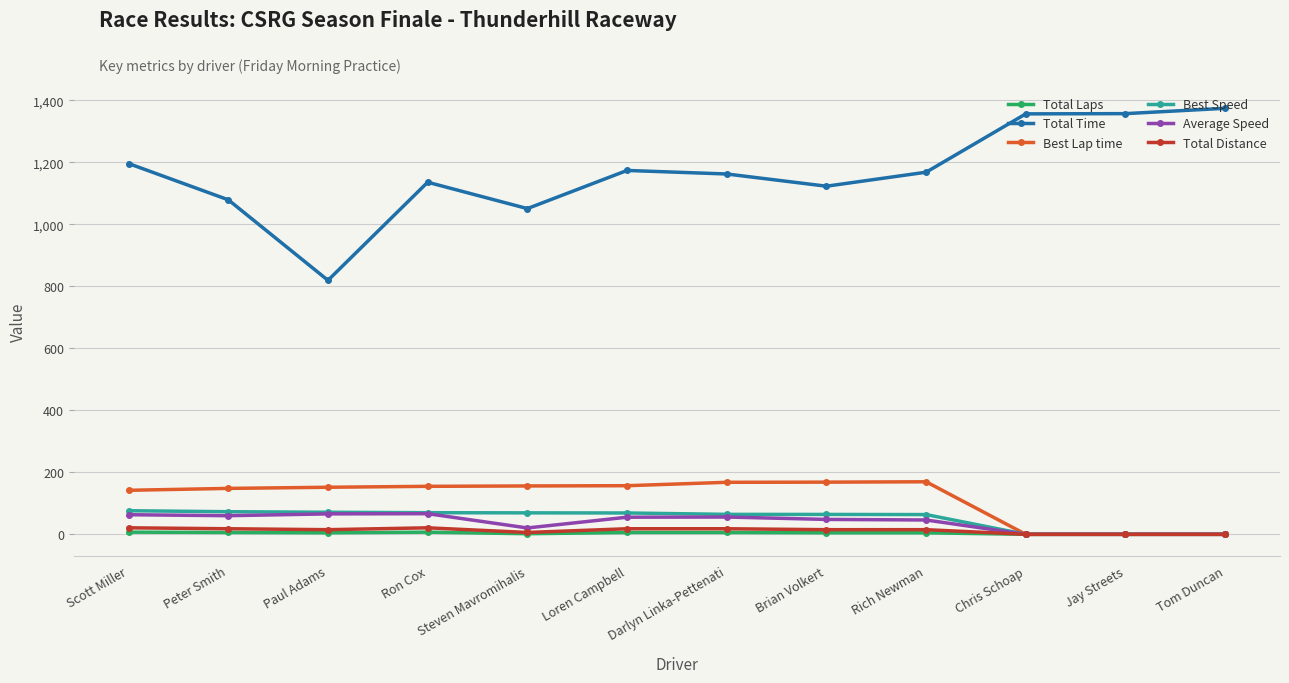

Is it true that Total Time equals 1122.6 at Brian Volkert?

True